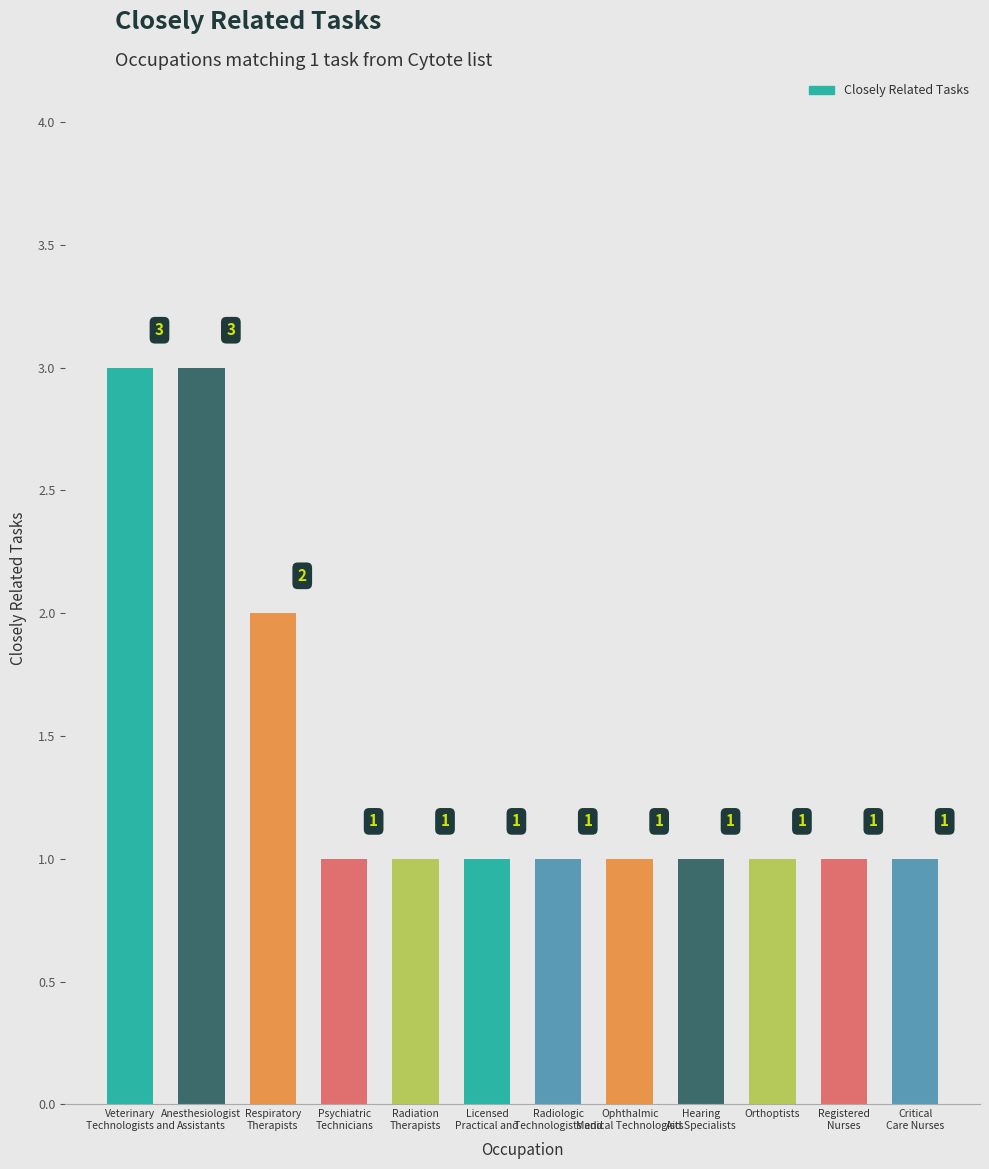

How many bars are there in total?

12